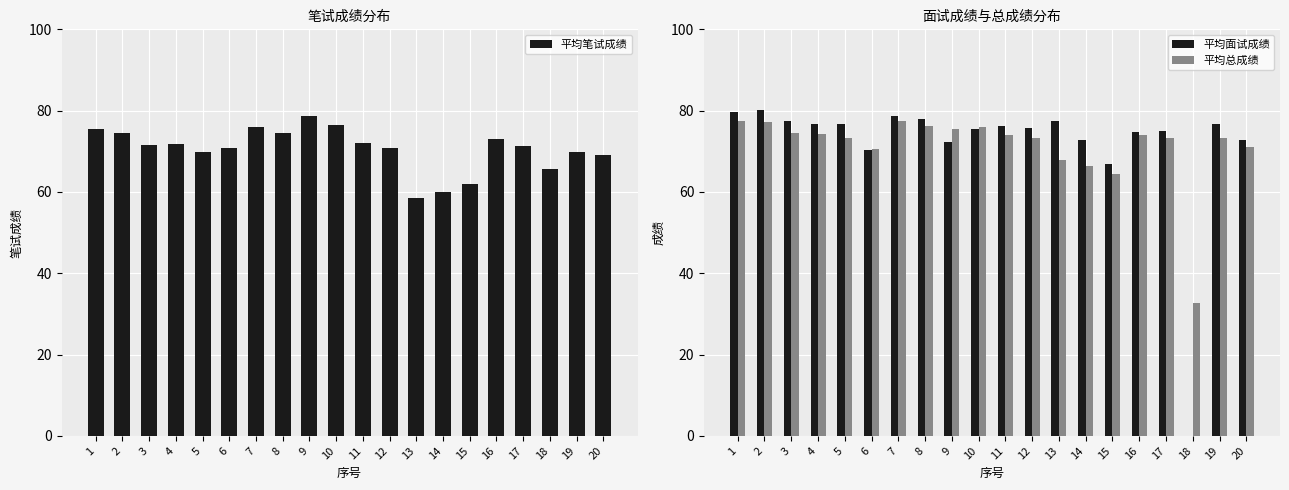

What is the difference between the 平均总成绩 values at 19 and 18?

40.5